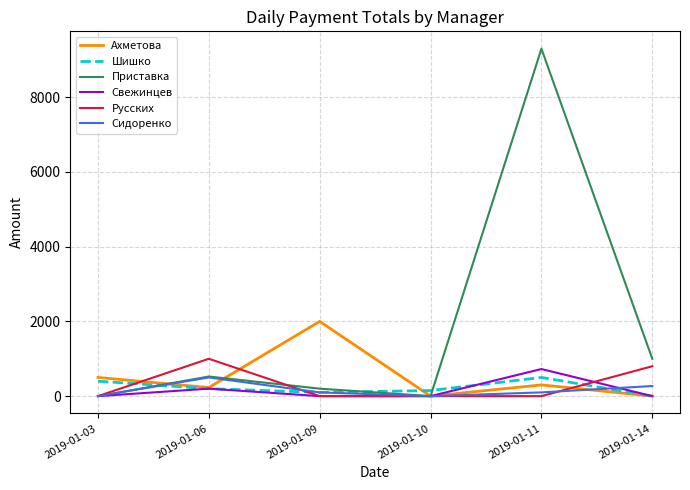

At how many categories does at least one series exceed 2744?

1